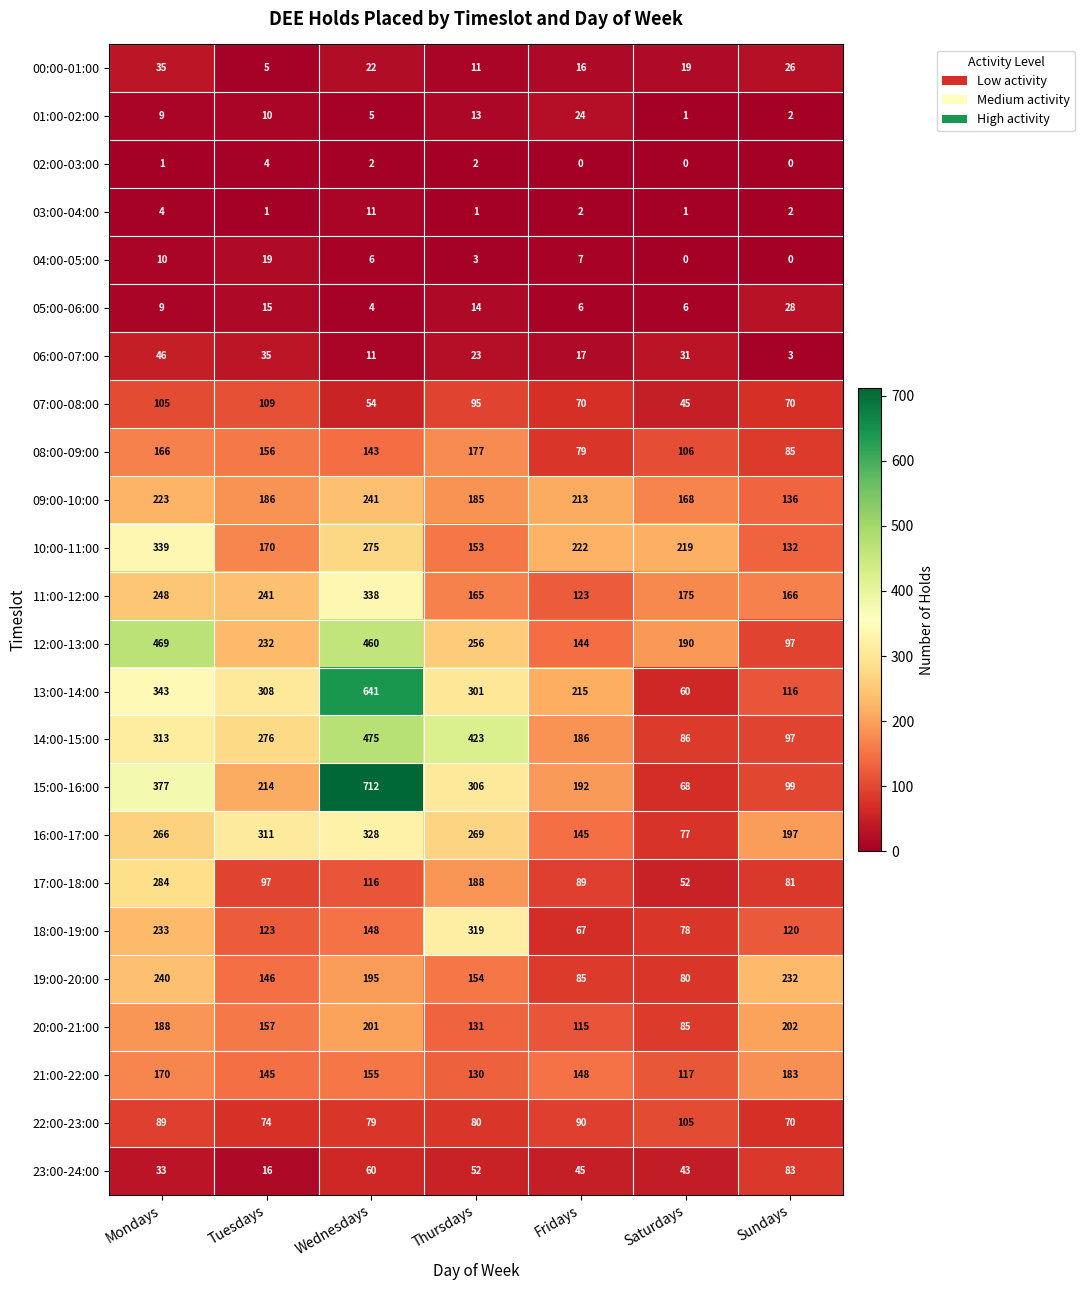

Which series has the largest total across all categories?

13:00-14:00